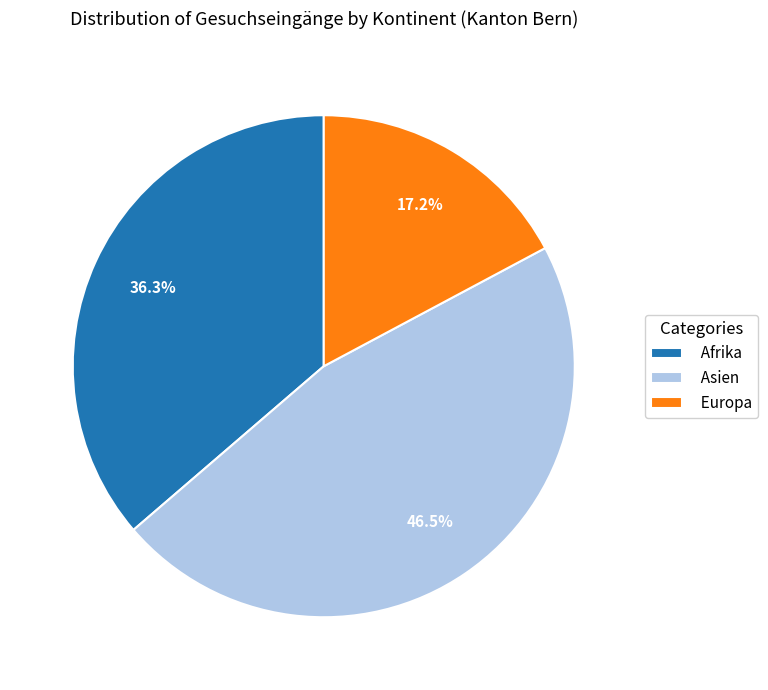

Do Afrika and Europa together represent more than half of the pie?

Yes